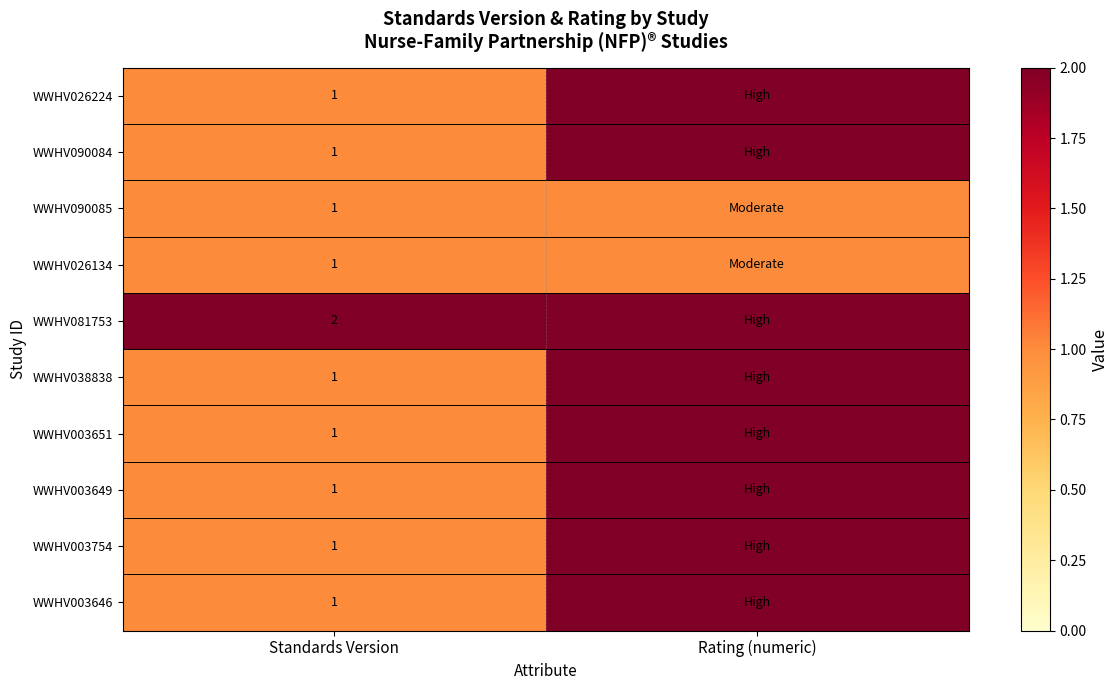

Which has a higher value, Rating (numeric) or Standards Version?

Rating (numeric)